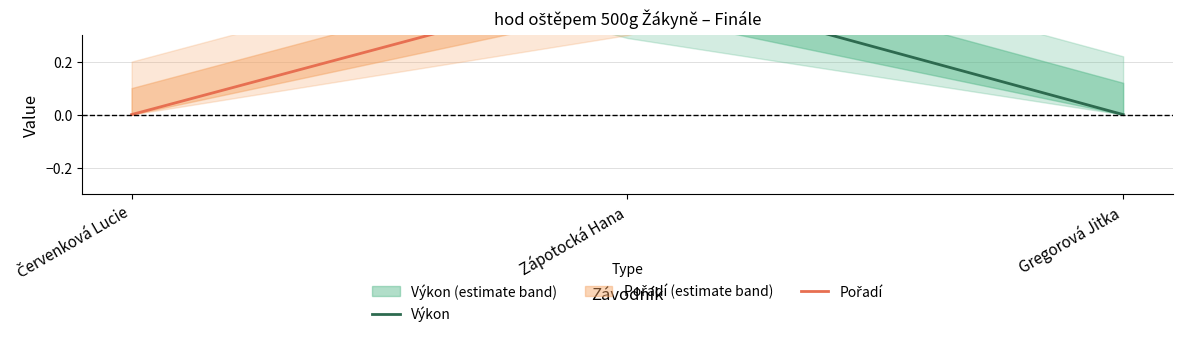

Reading right to left, what are all the values shown in this chart?

Výkon: 0.0	0.5	1.0
Pořadí: 1.0	0.5	0.0